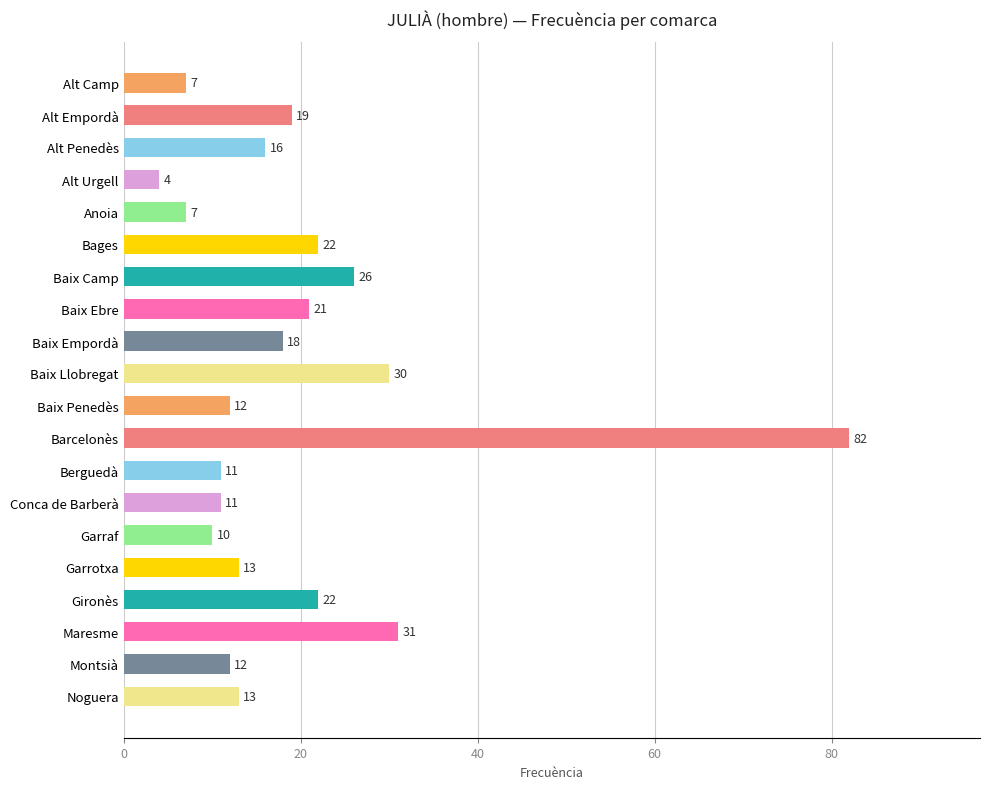

What is the approximate value at Noguera, to the nearest 5?

15